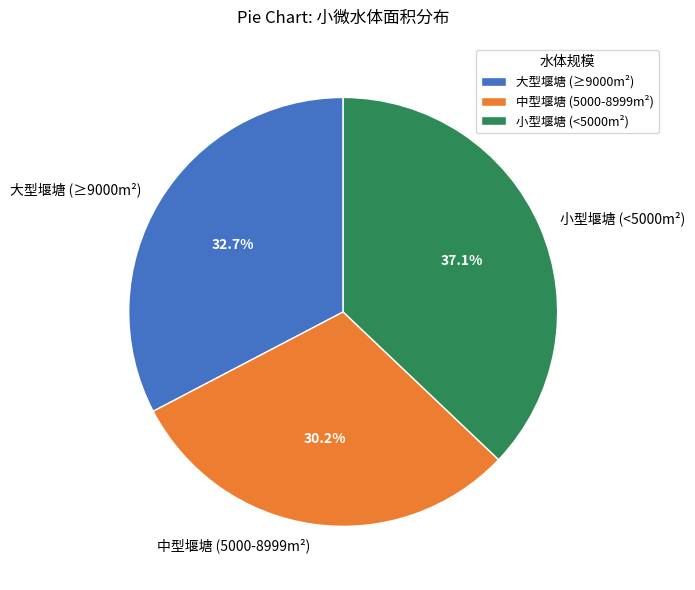

Rank the categories by value from lowest to highest.

中型堰塘 (5000-8999m²), 大型堰塘 (≥9000m²), 小型堰塘 (<5000m²)